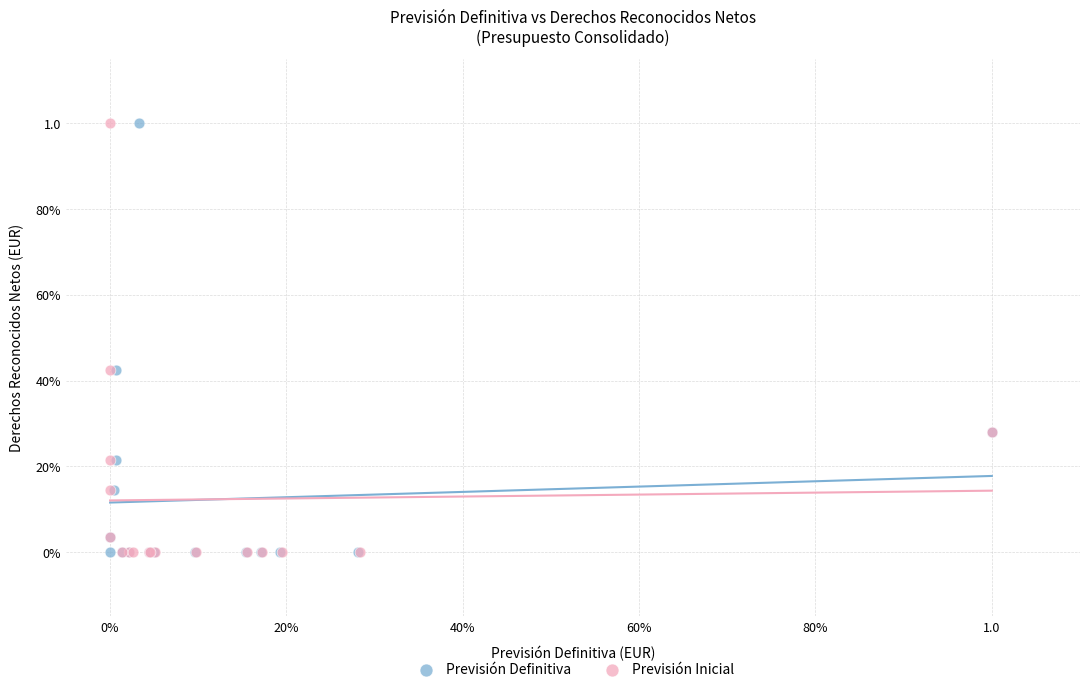

What are all the series names shown in the legend?

Previsión Definitiva, Previsión Inicial